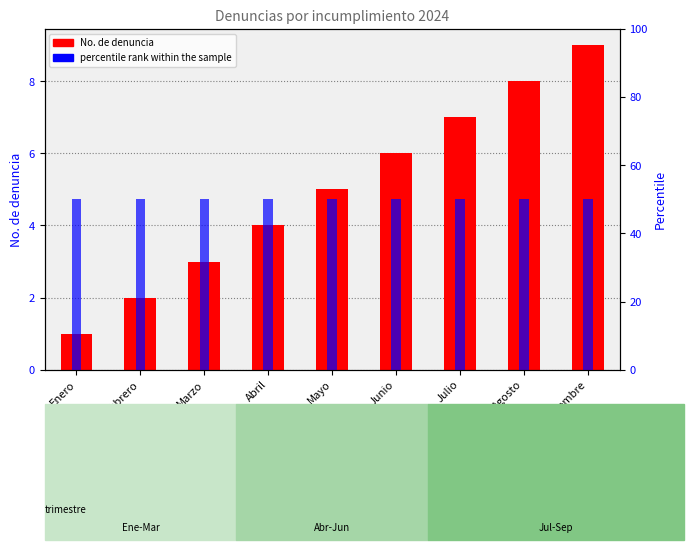

What position from the left is Mayo?

5